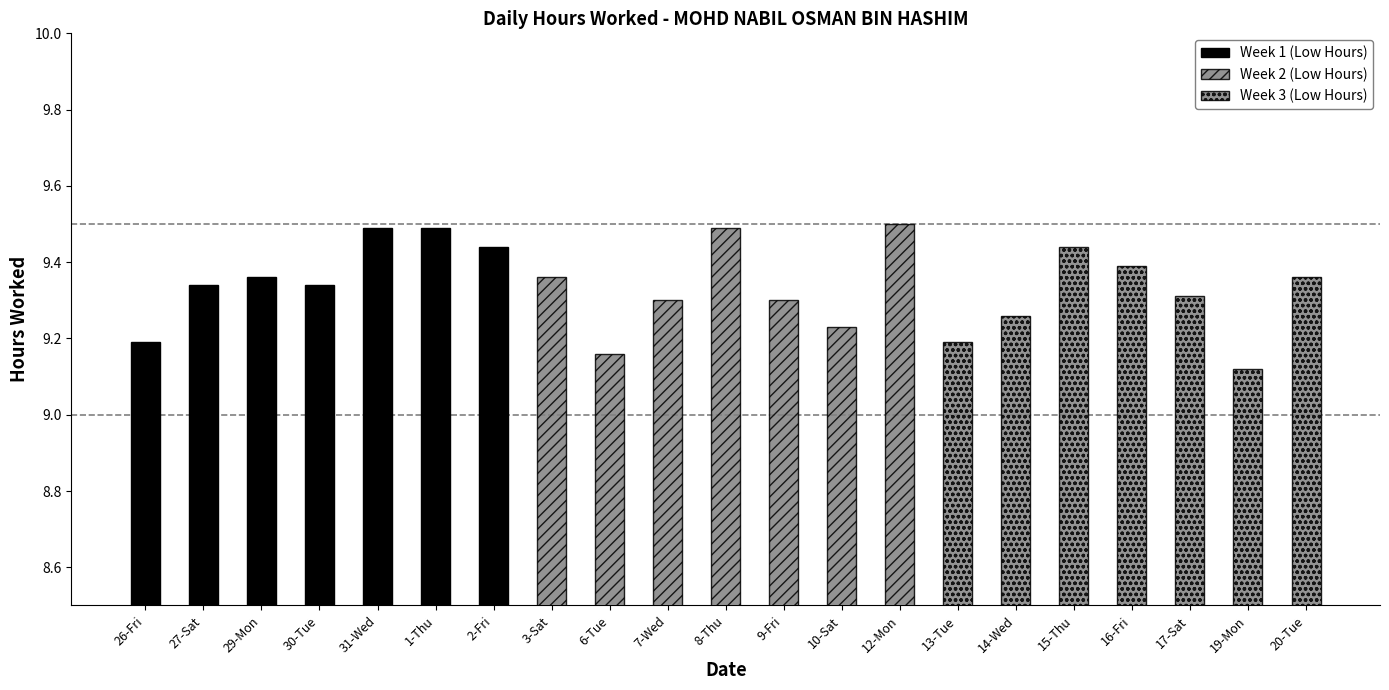

What is the value of the Week 1 (Low Hours) bar at the 1st from the left?

9.2